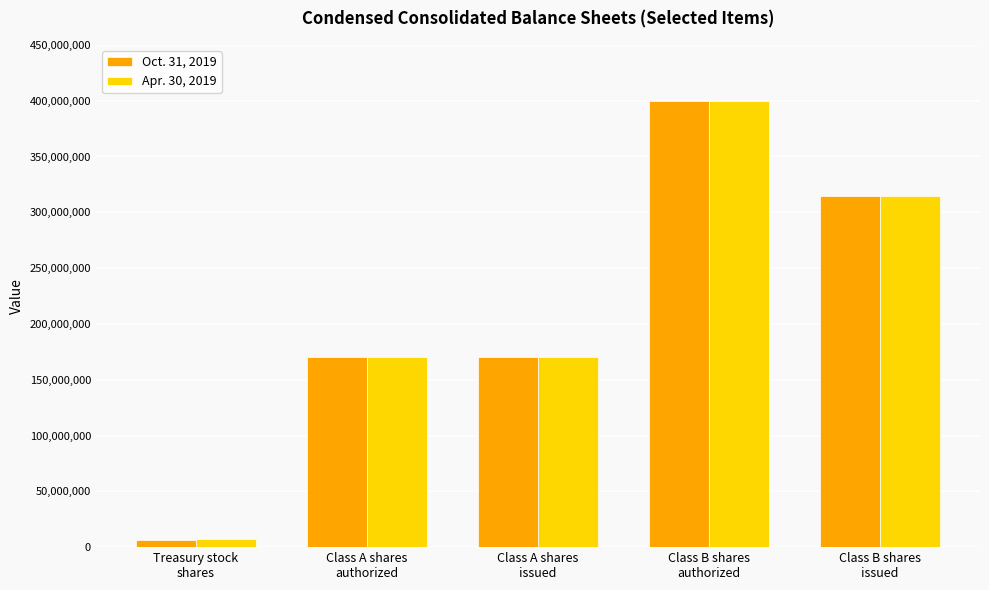

The Apr. 30, 2019 series shows 507647966 at Class B shares
issued. True or false?

False